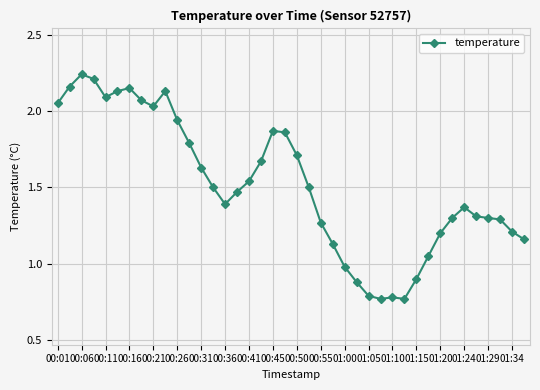

True or false: there are more than 2 points higher than both neighbors.

True